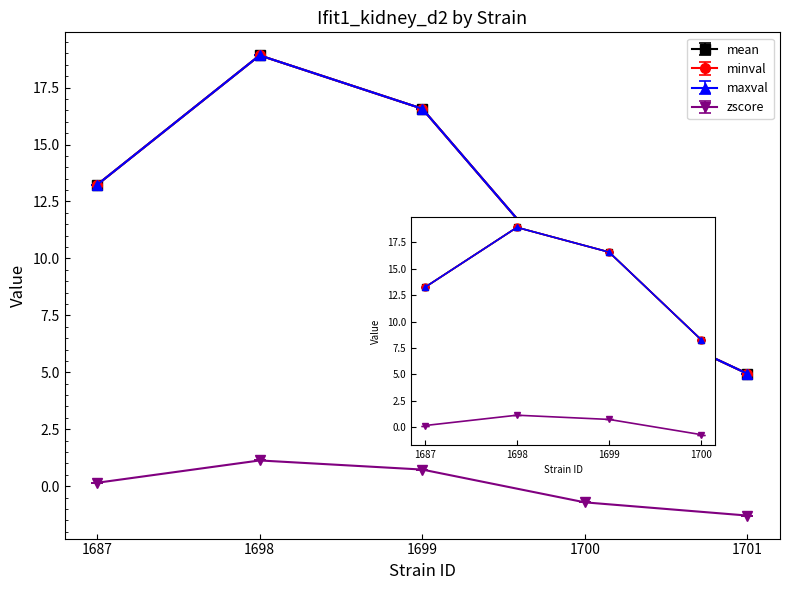

How many lines are shown in the chart?

4